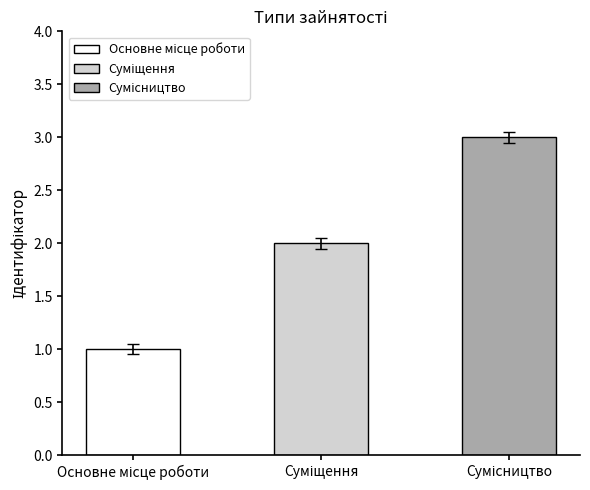

What is the label of the 1st bar from the left?

Основне місце роботи